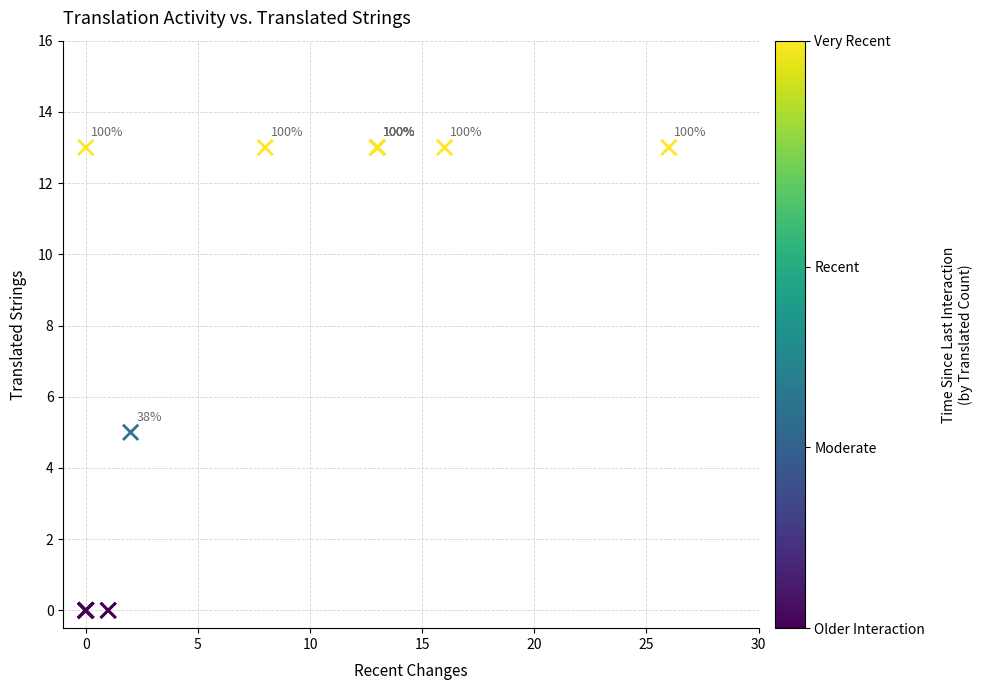

What Y value in the scatter plot is closest to 6?

5